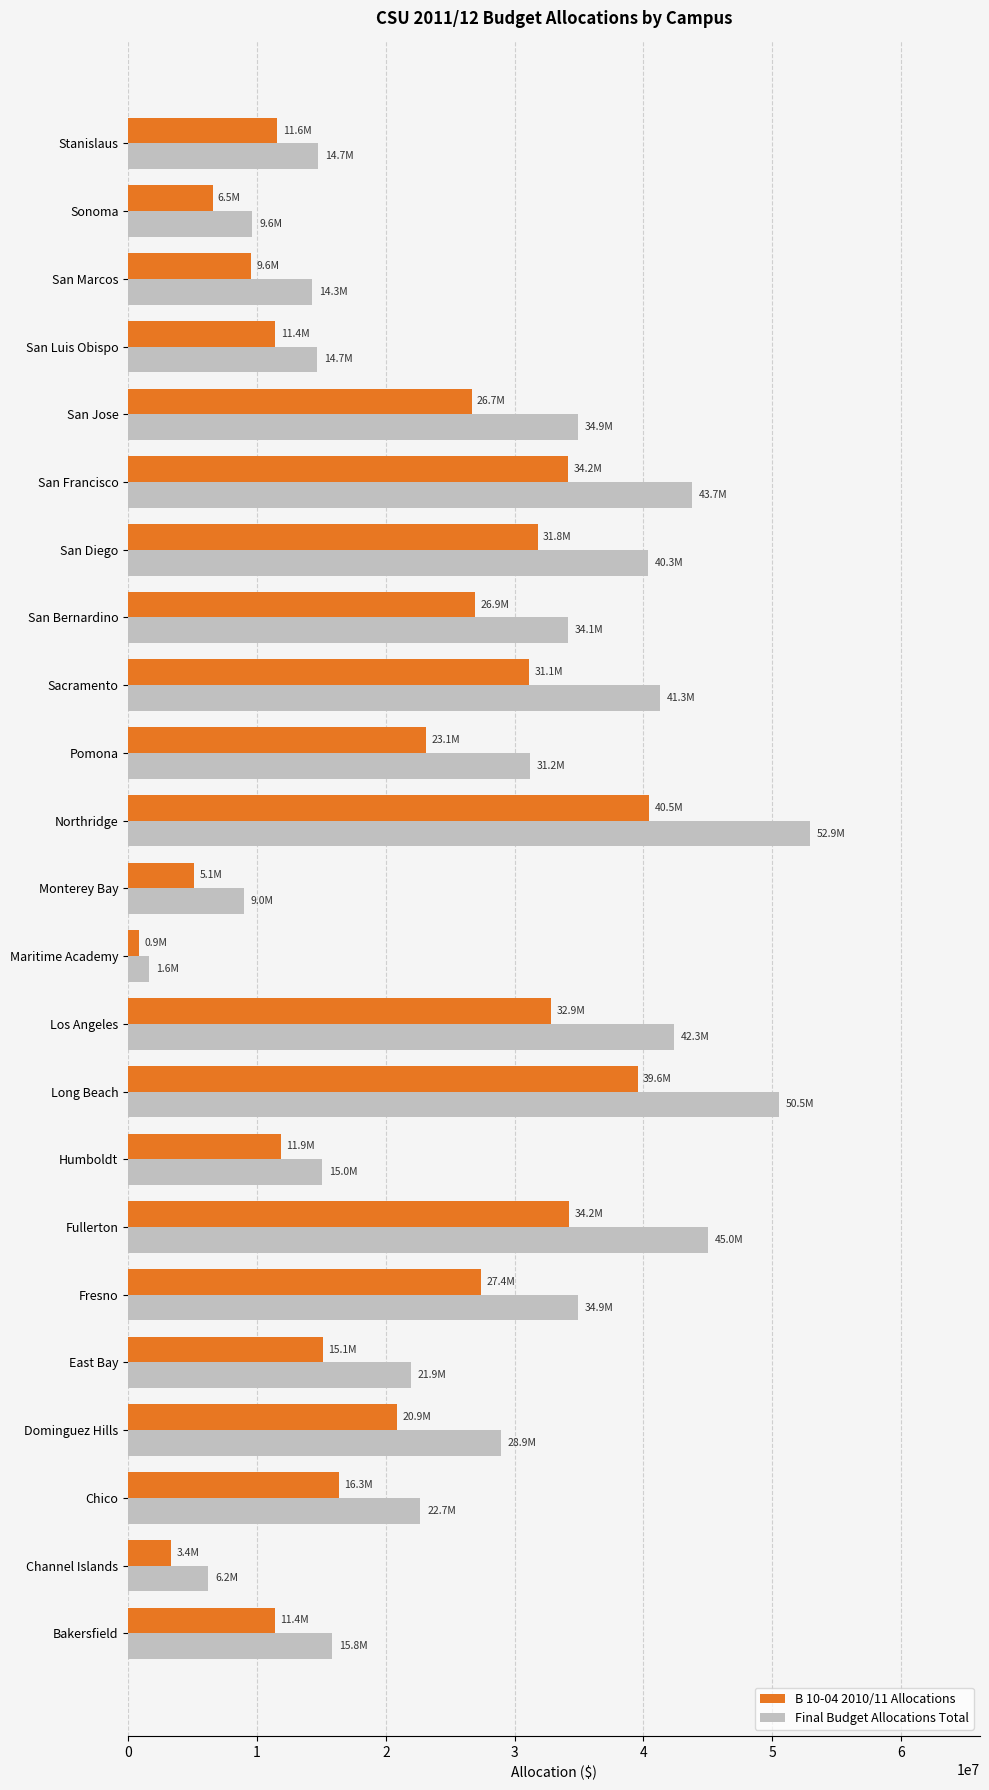

What is the sum of all Final Budget Allocations Total values?

625834800